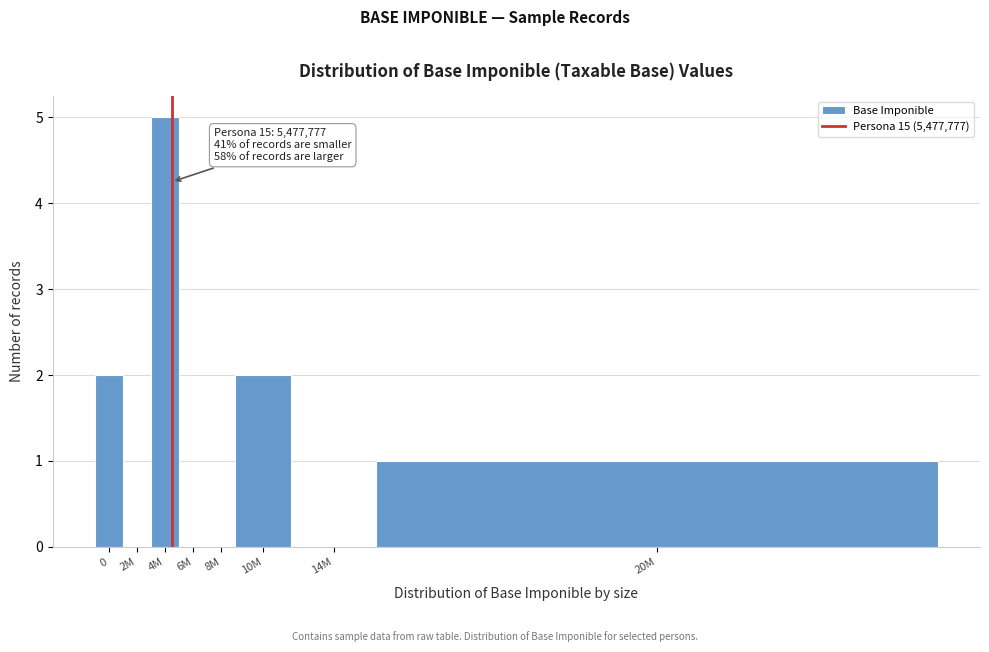

Reading left to right, extract all data points from this chart.

0=2	2M=0	4M=5	6M=0	8M=0	10M=2	14M=0	20M=1